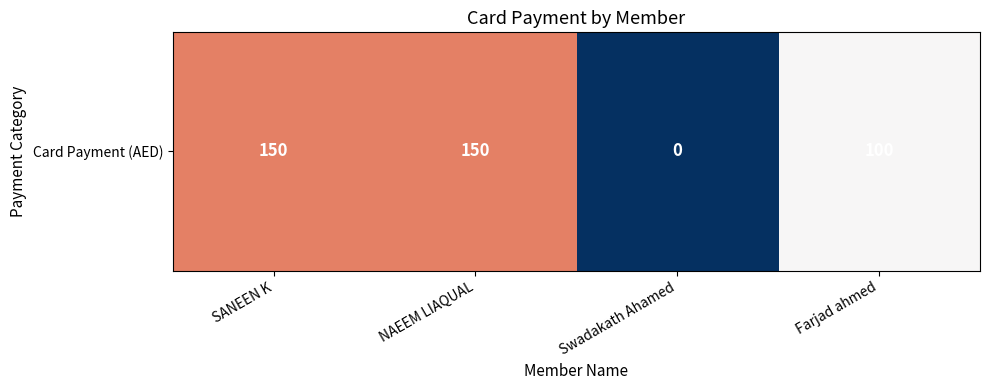

True or false: the data shows 206 at NAEEM LIAQUAL.

False